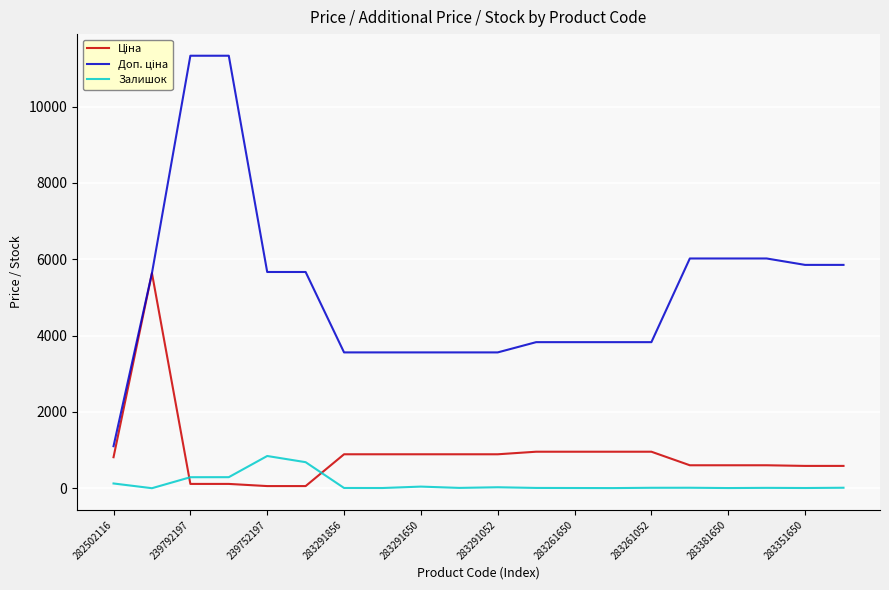

What is the minimum value shown in the chart?

1.0